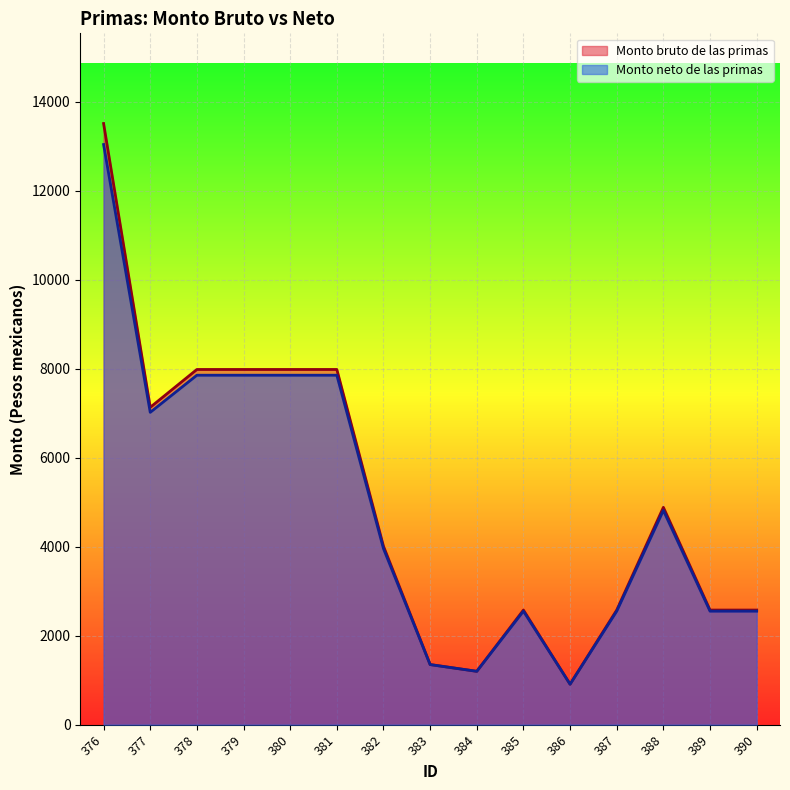

What is the total value across all series at 387?

5127.2